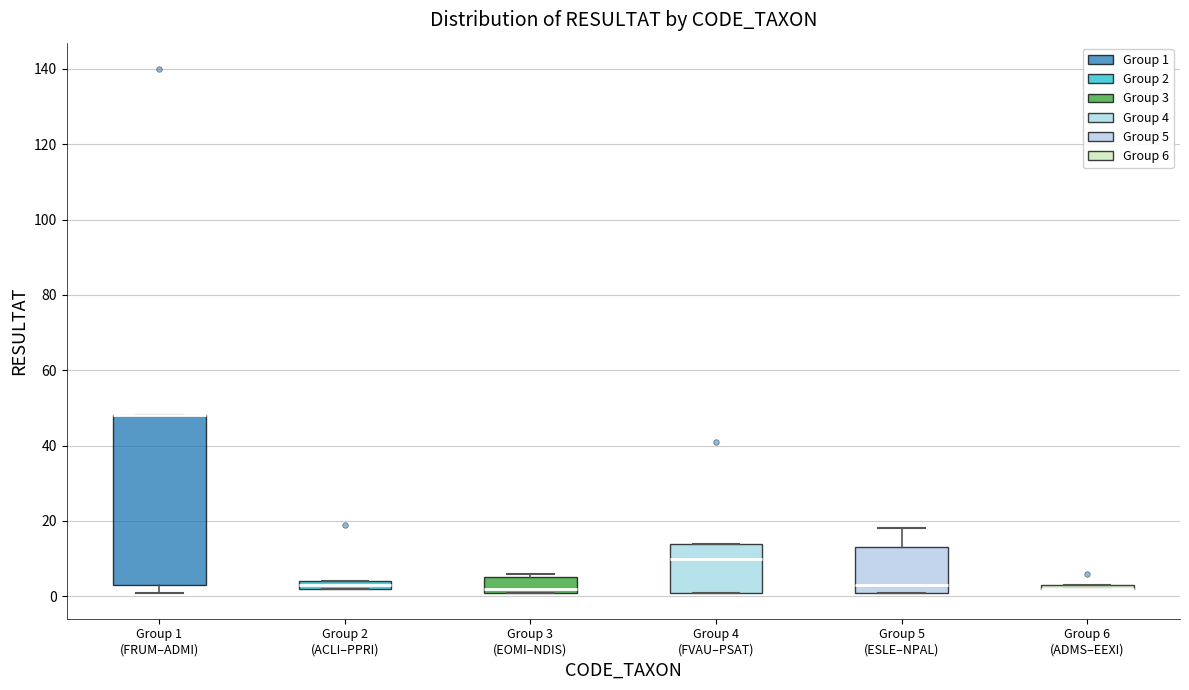

Which box is the tallest, from its lower edge to its upper edge?

Group 1 (FRUM–ADMI)